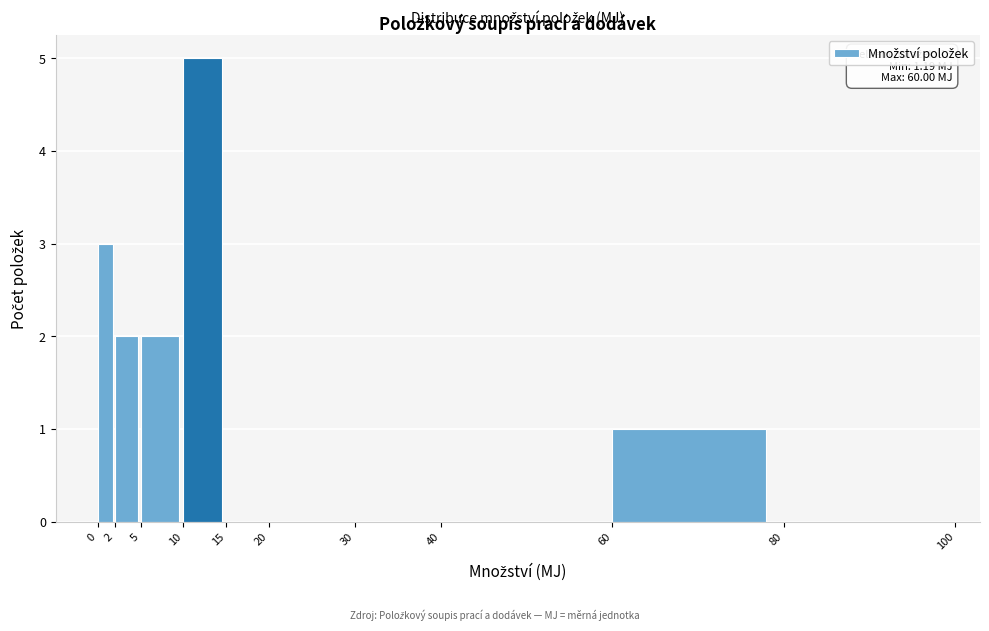

Over which range of the x-axis is the bar tallest?

10 to 15